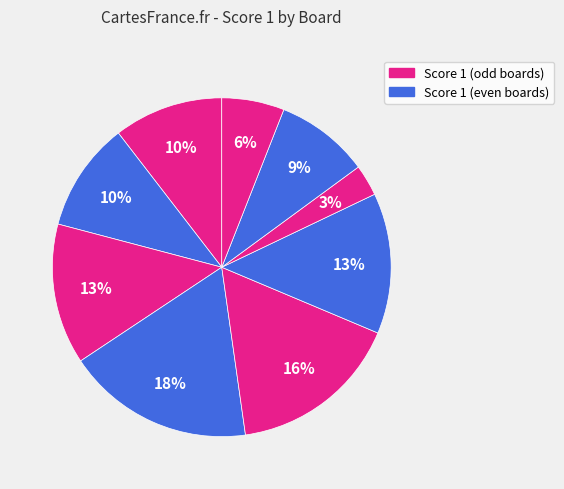

How many slices are in this pie chart?

9